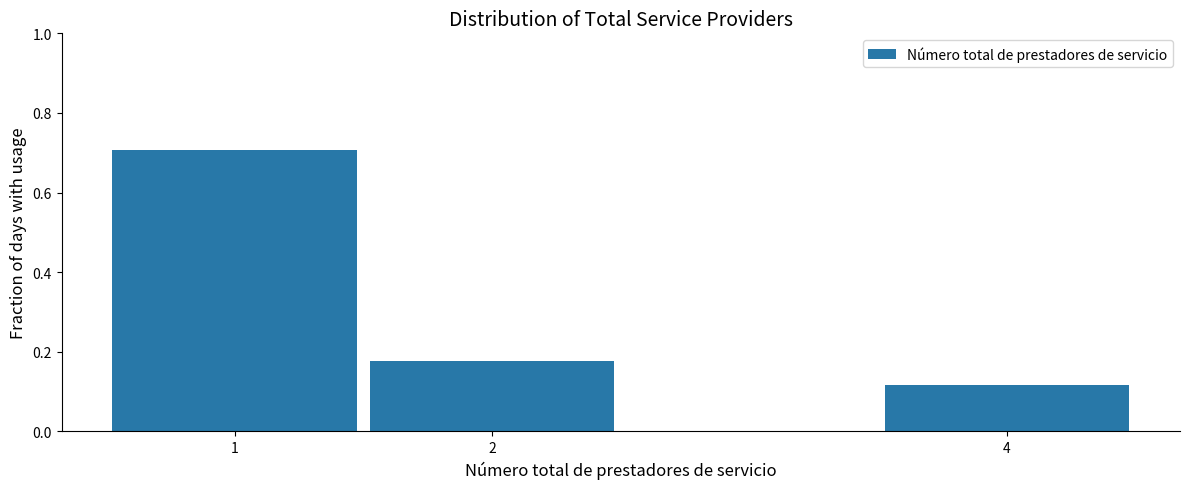

Reading left to right, transcribe this chart: for each bar, give the range it covers on the x-axis and its height. The values are not printed on the chart, so give them approximately, as read against the axis.

0.5 to 1.5: 0.70
1.5 to 2.5: 0.18
2.5 to 3.5: 0
3.5 to 4.5: 0.12